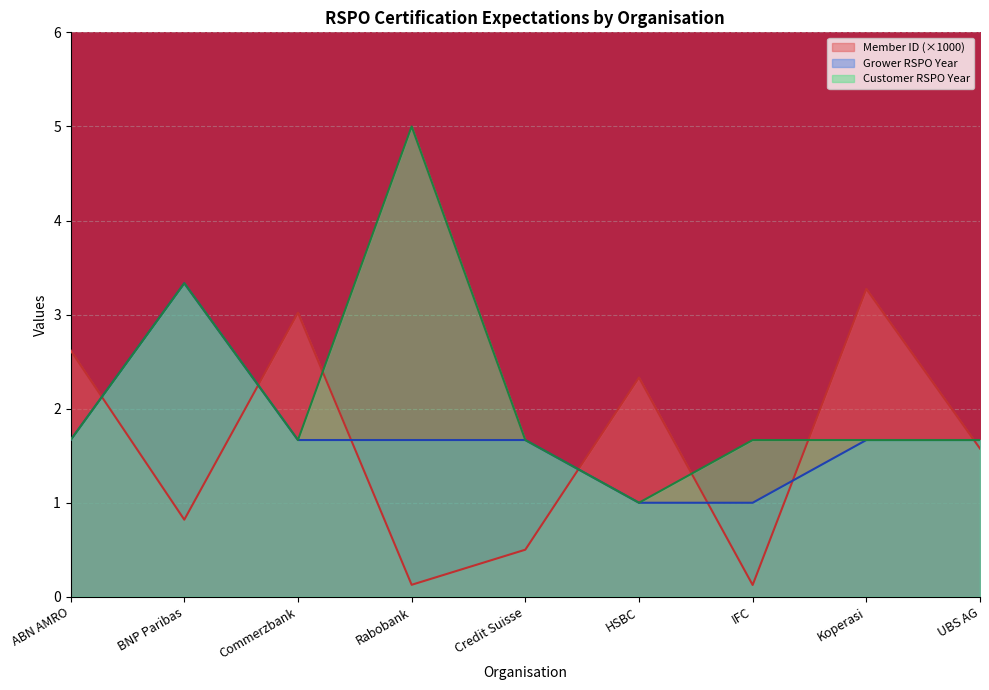

True or false: Customer RSPO Year and Grower RSPO Year cross at least once.

False